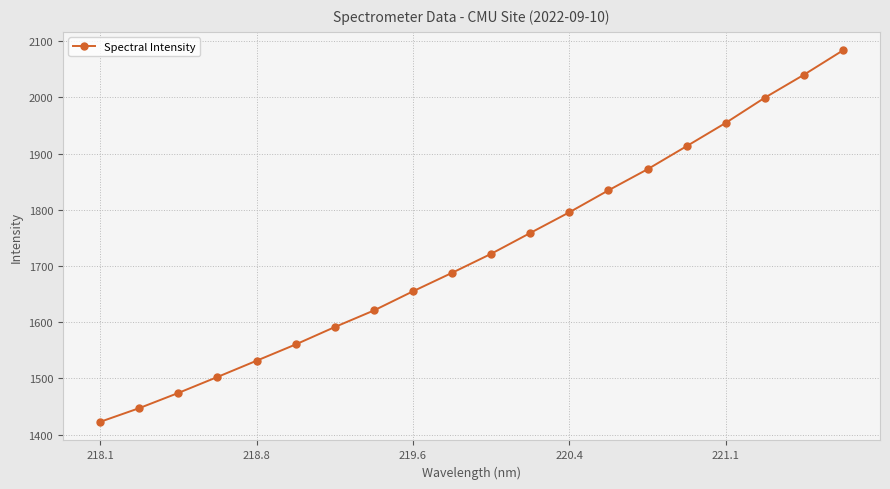

Does the chart display data point markers on the line(s)?

Yes